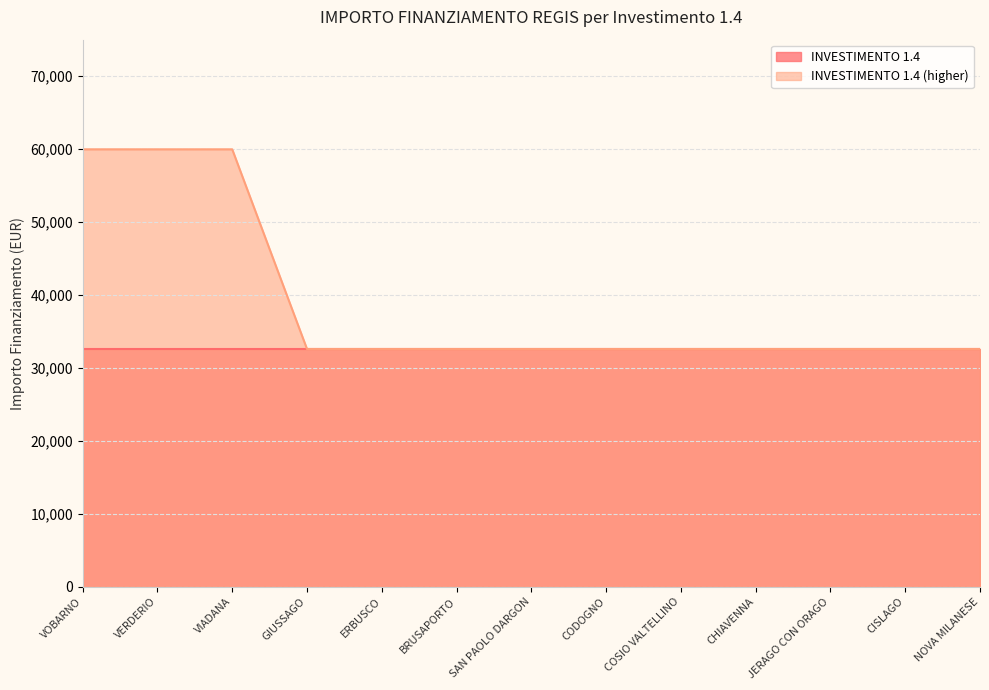

The value at VERDERIO is 94683. True or false?

False